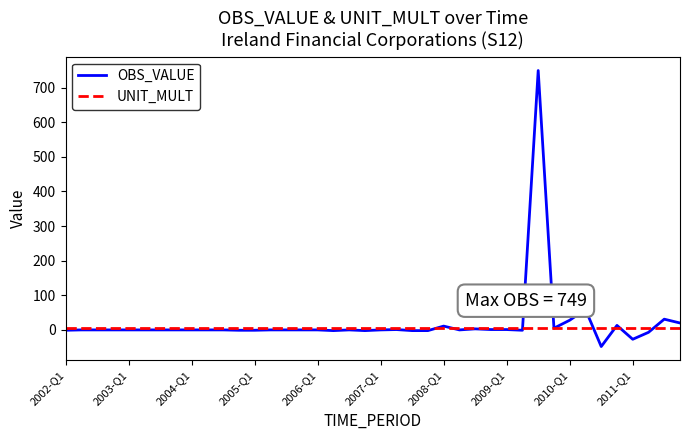

Rank the series by their maximum value, from lowest to highest.

UNIT_MULT, OBS_VALUE